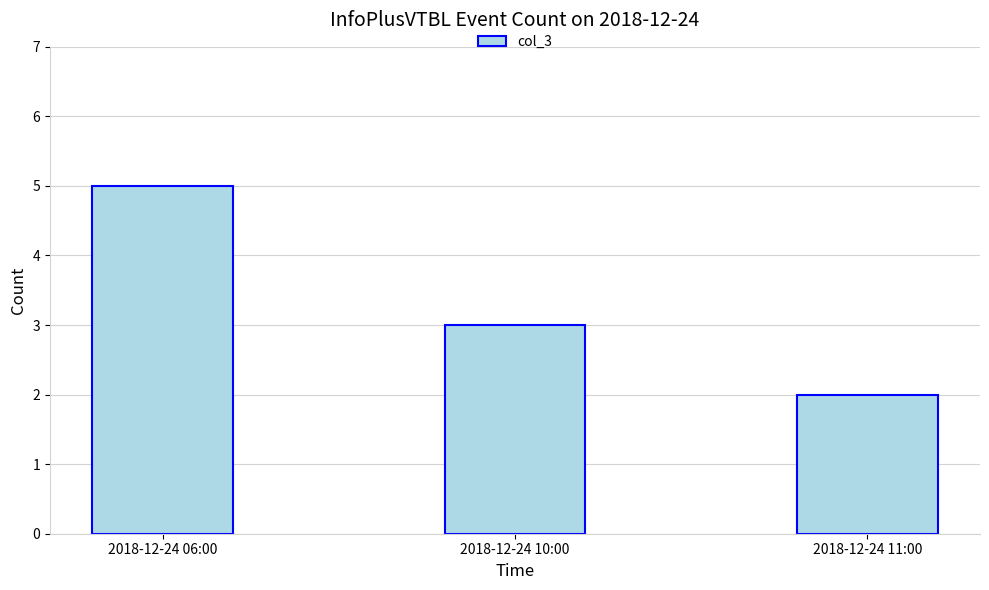

Reading left to right, extract all data points from this chart.

2018-12-24 06:00=5	2018-12-24 10:00=3	2018-12-24 11:00=2